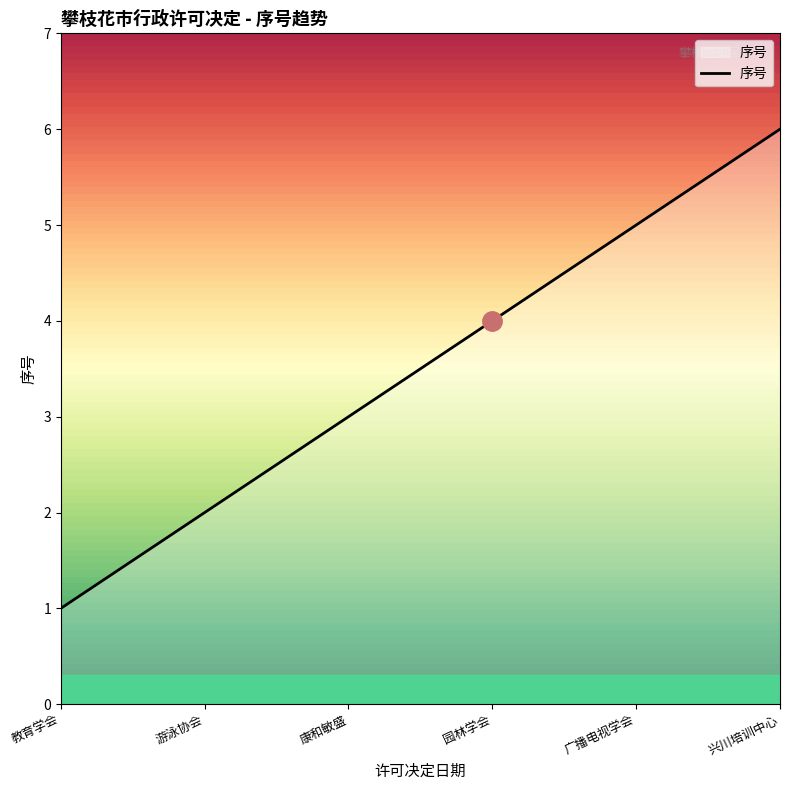

How many values are below 4?

3